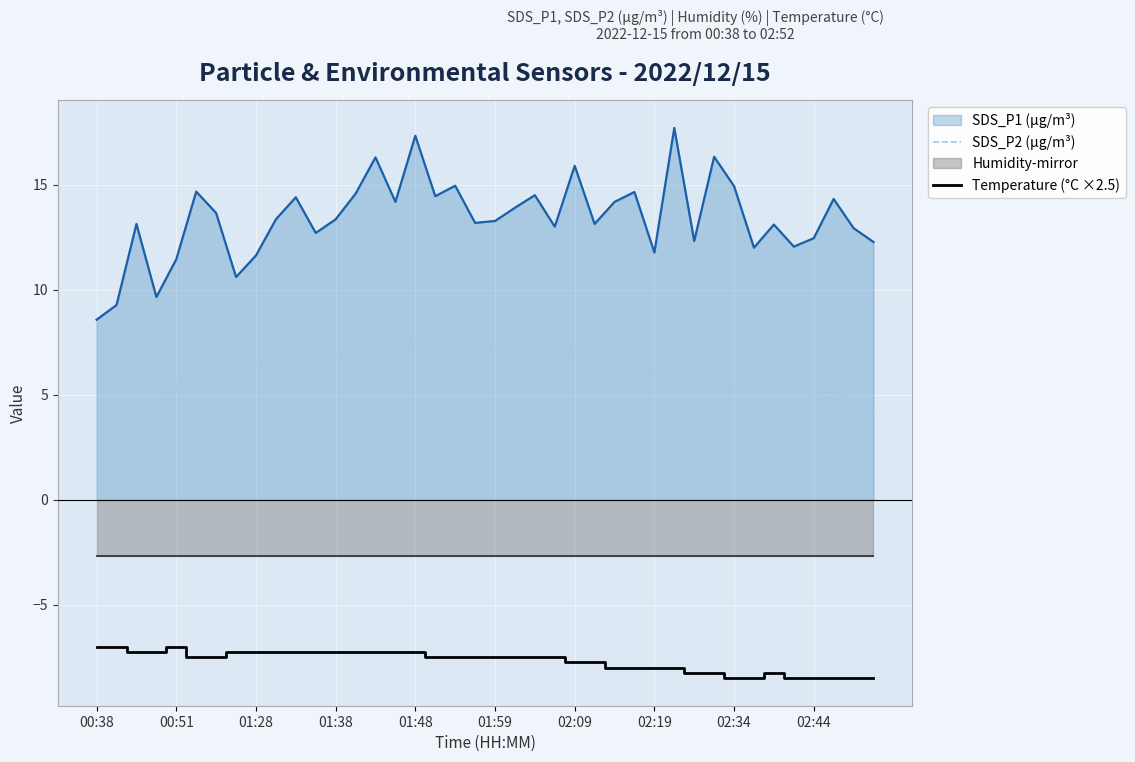

Is the value of Temperature (°C ×2.5) at 02:19 greater than the value of SDS_P2 (µg/m³) at 00:38?

No